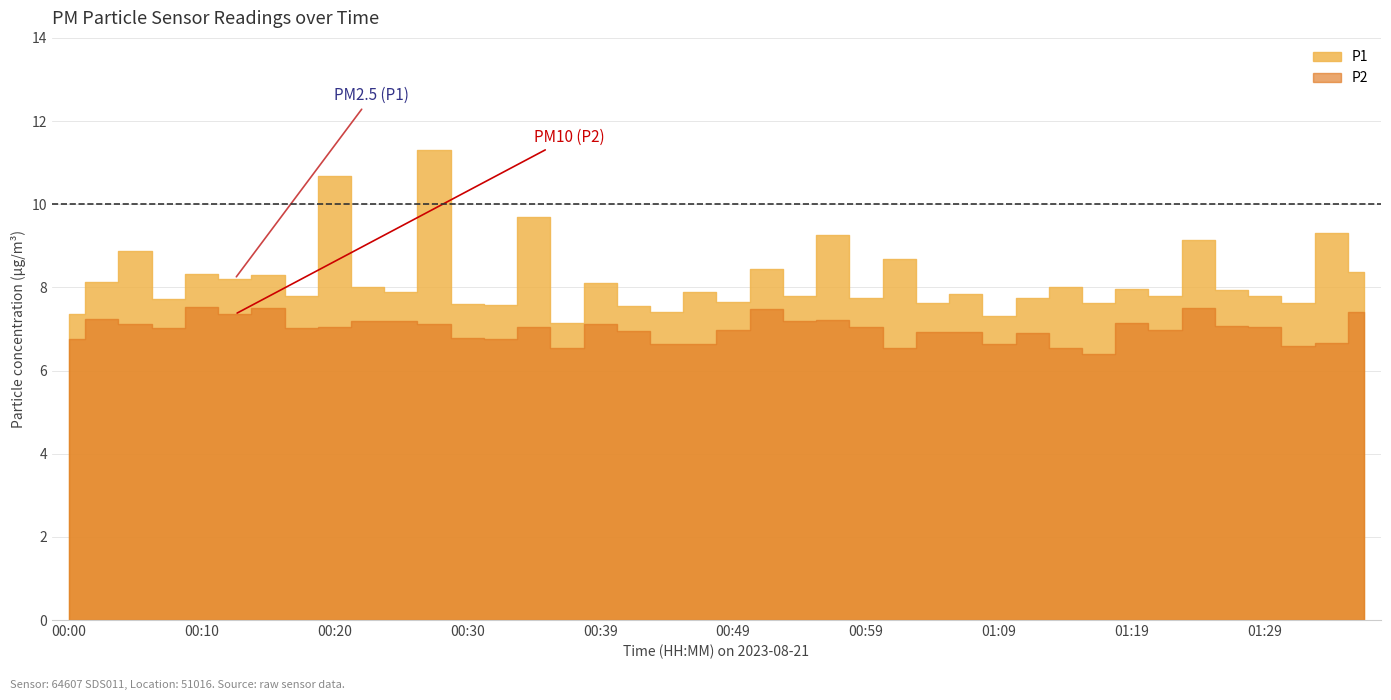

What is the spread (max minus min) of values at 00:02?

0.9